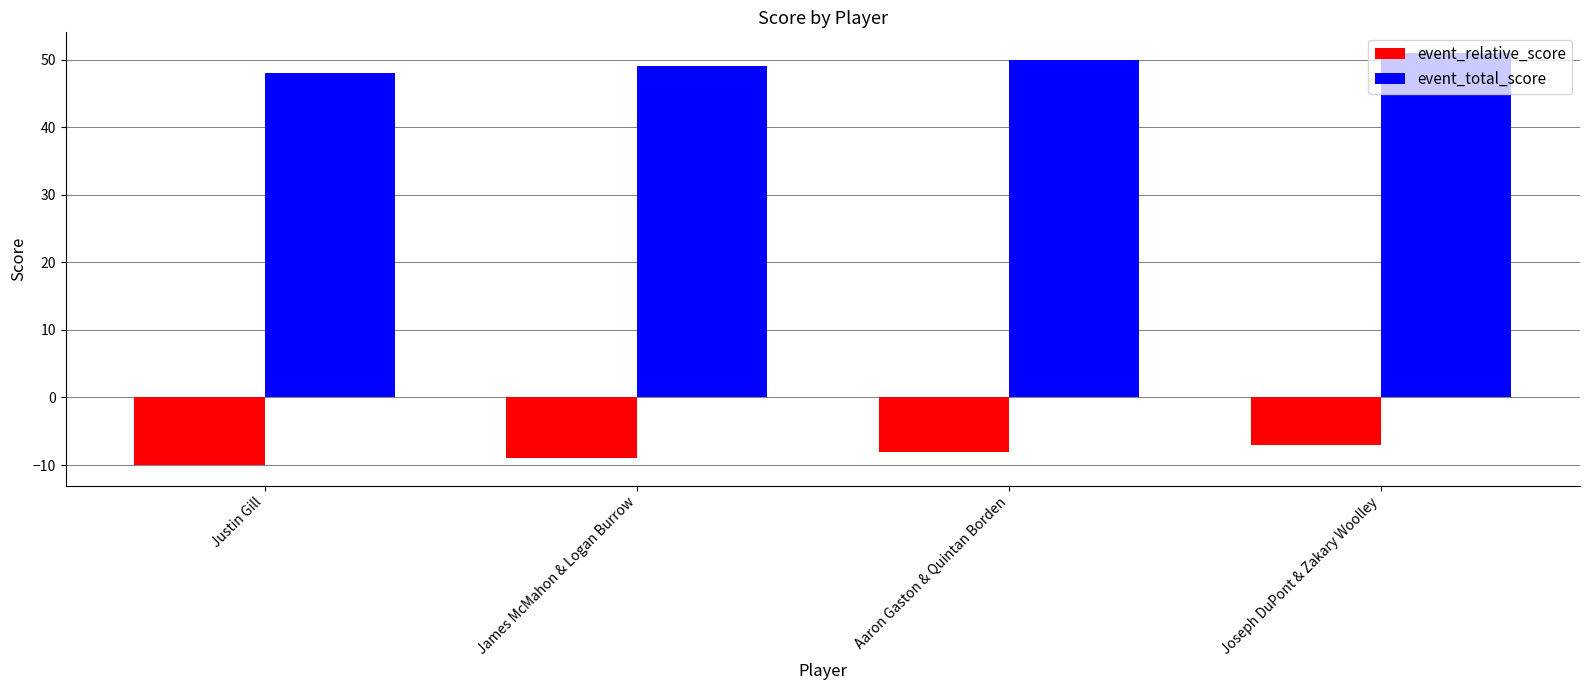

Rank the series at James McMahon & Logan Burrow from highest to lowest value.

event_total_score, event_relative_score